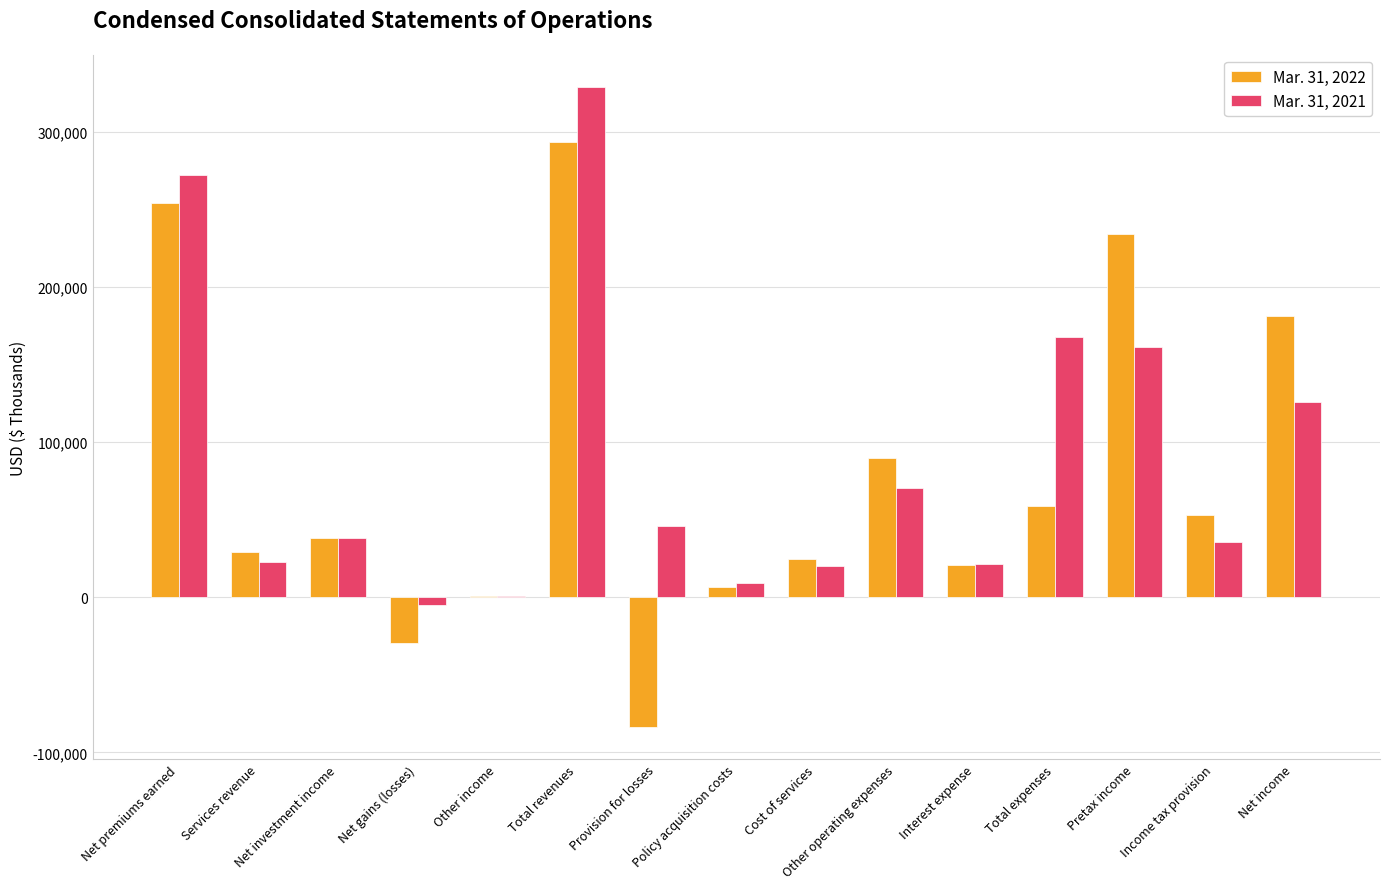

How many series are shown in this chart?

2